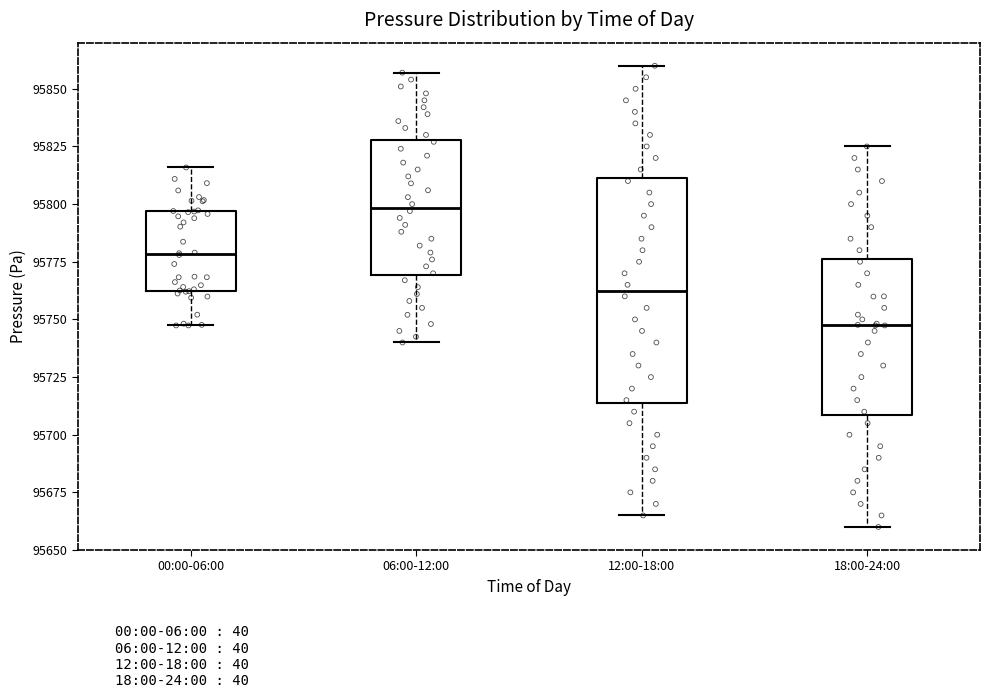

Reading left to right, read every box against the y-axis: the position of its median line, the range the box covers, and the ends of its whiskers. The values are not printed on the chart, so give them approximately, as read against the axis.

00:00-06:00: median 95780, box 95760 to 95795, whiskers 95745 to 95815
06:00-12:00: median 95800, box 95770 to 95830, whiskers 95740 to 95855
12:00-18:00: median 95765, box 95715 to 95810, whiskers 95665 to 95860
18:00-24:00: median 95750, box 95710 to 95775, whiskers 95660 to 95825